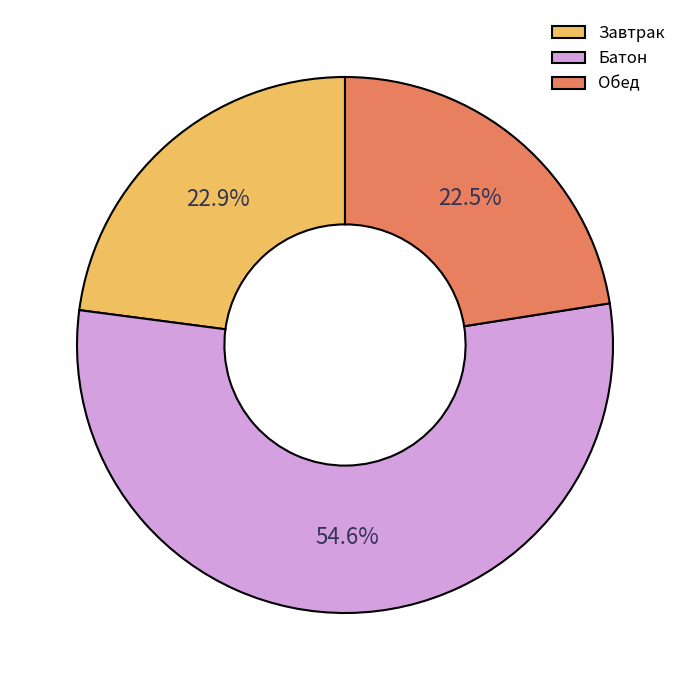

Which slice is the largest?

Батон